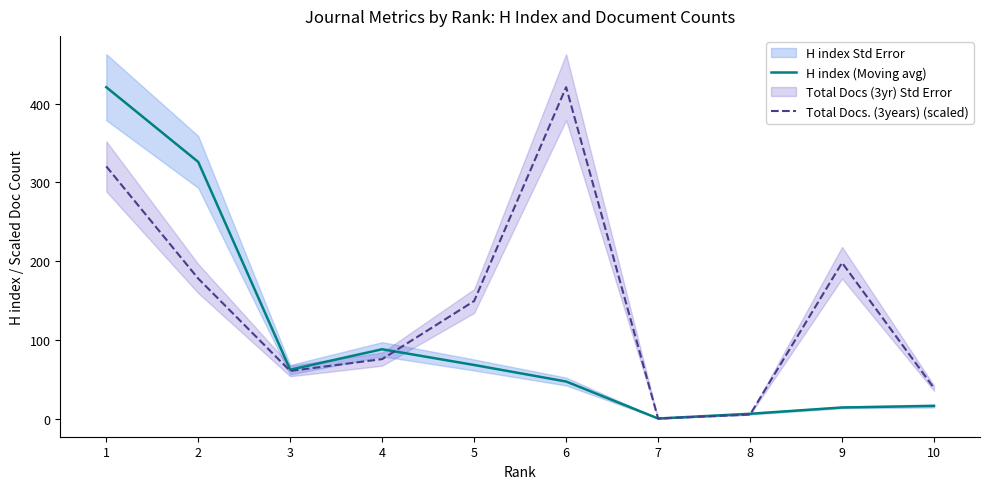

Where does the Total Docs. (3years) (scaled) series first go above 149?

1